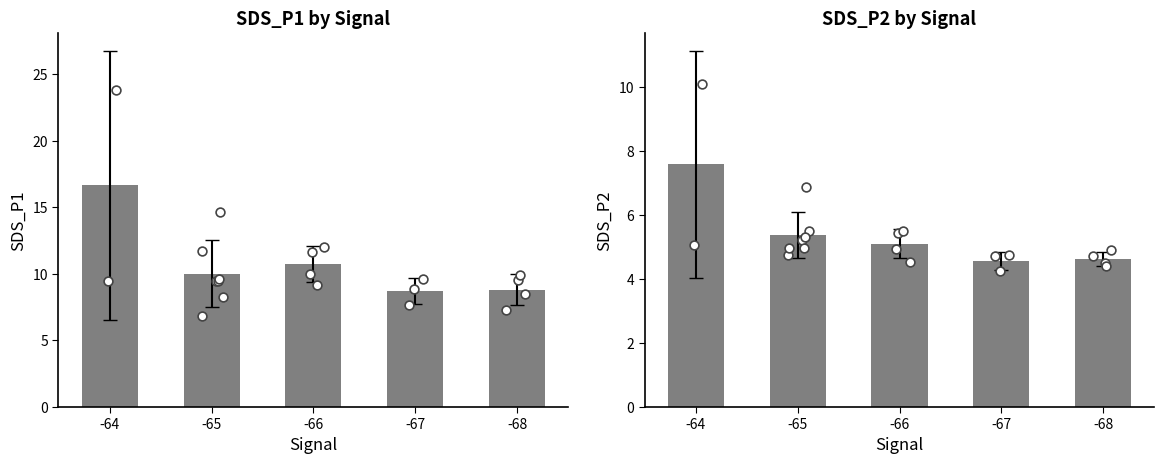

Which series contains the highest Y value?

SDS_P1